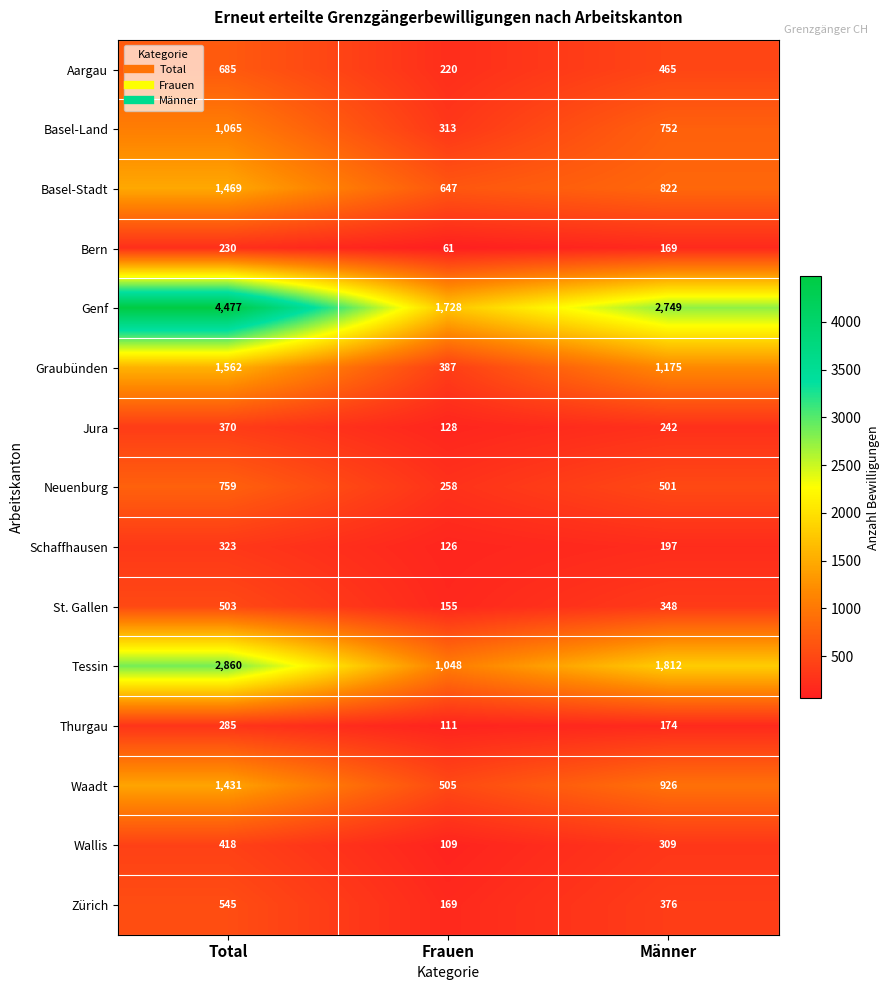

Between Total and Frauen, which series saw the biggest shift?

Genf